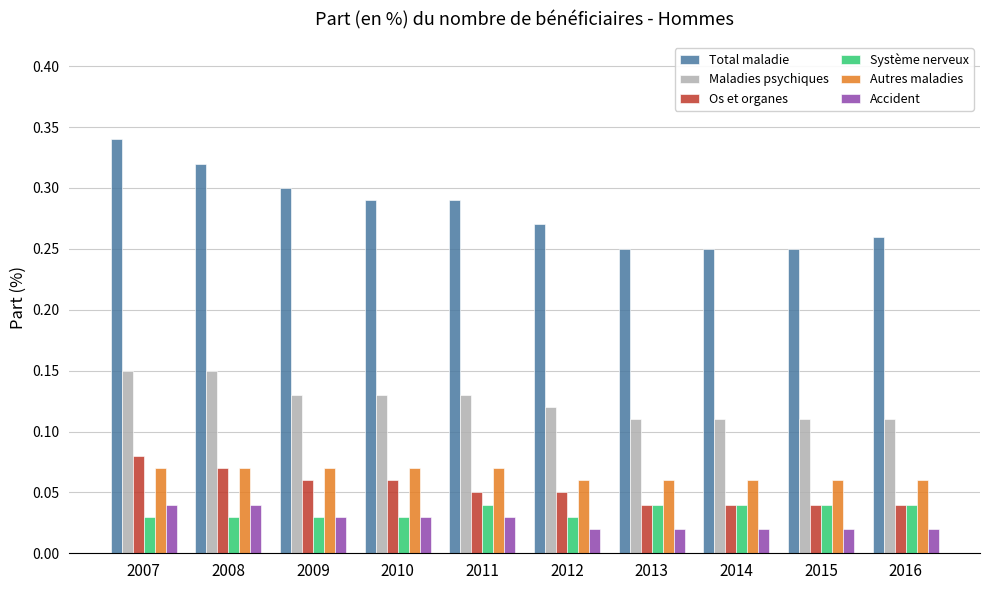

The value of Maladies psychiques at 2016 is 0.2. True or false?

False